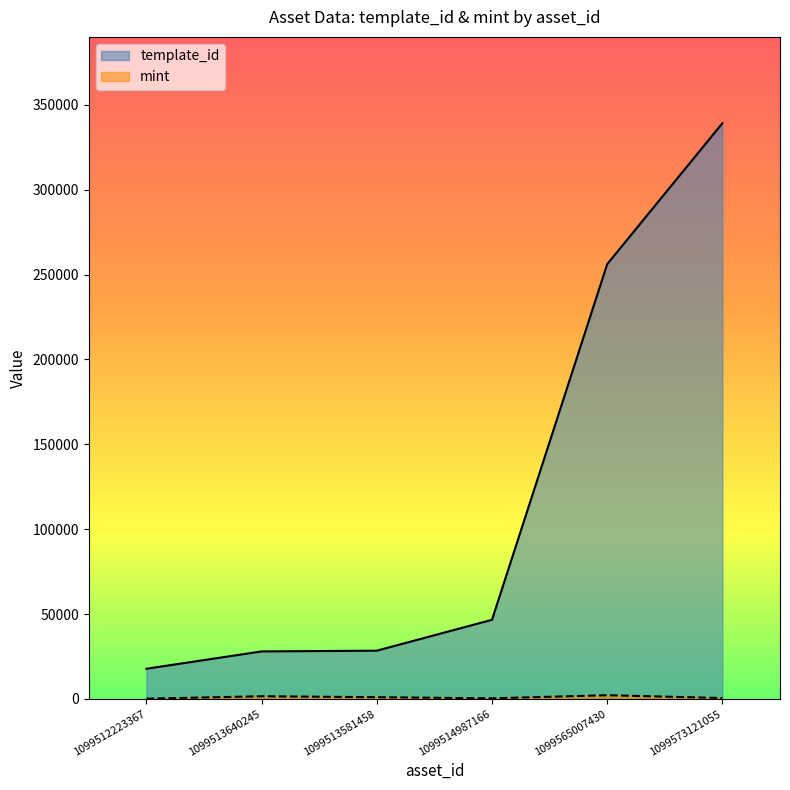

At which category is the sum across all series the highest?

1099573121055